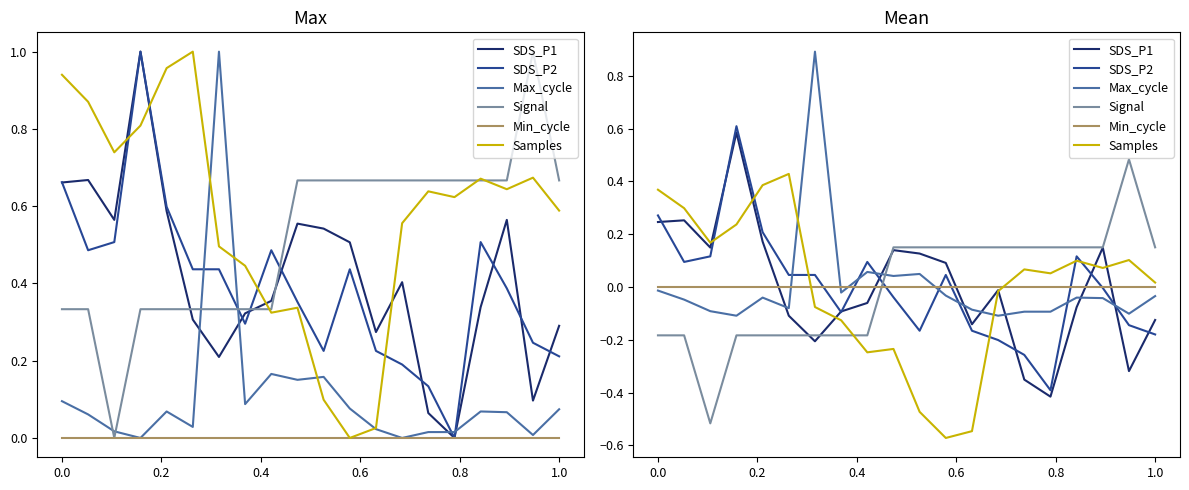

What are all the series names shown in the legend?

SDS_P1, SDS_P2, Max_cycle, Signal, Min_cycle, Samples